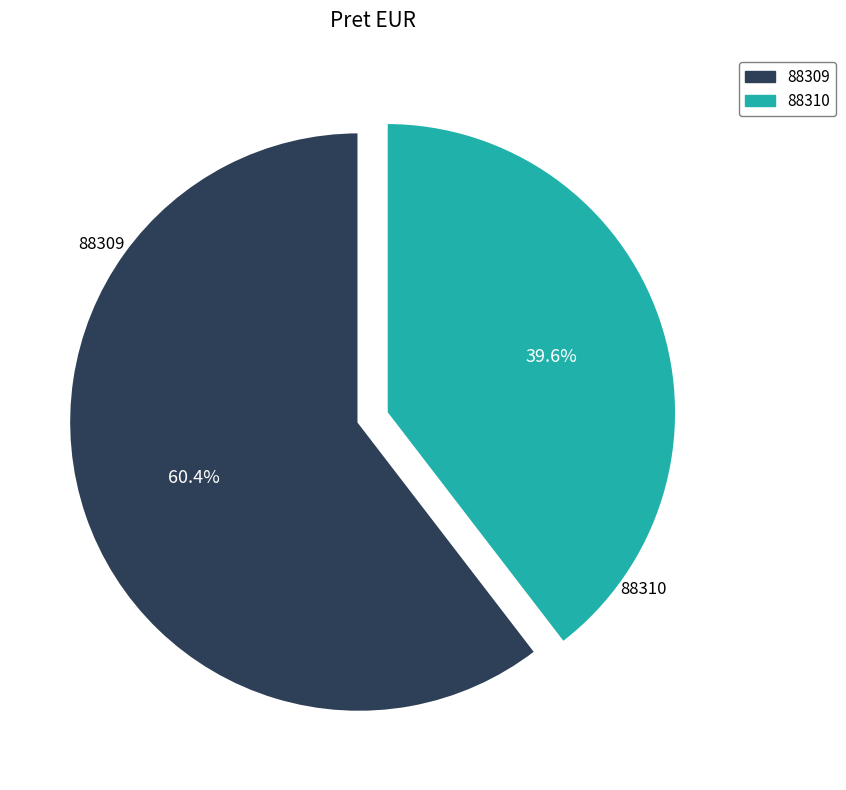

How many slices are in this pie chart?

2